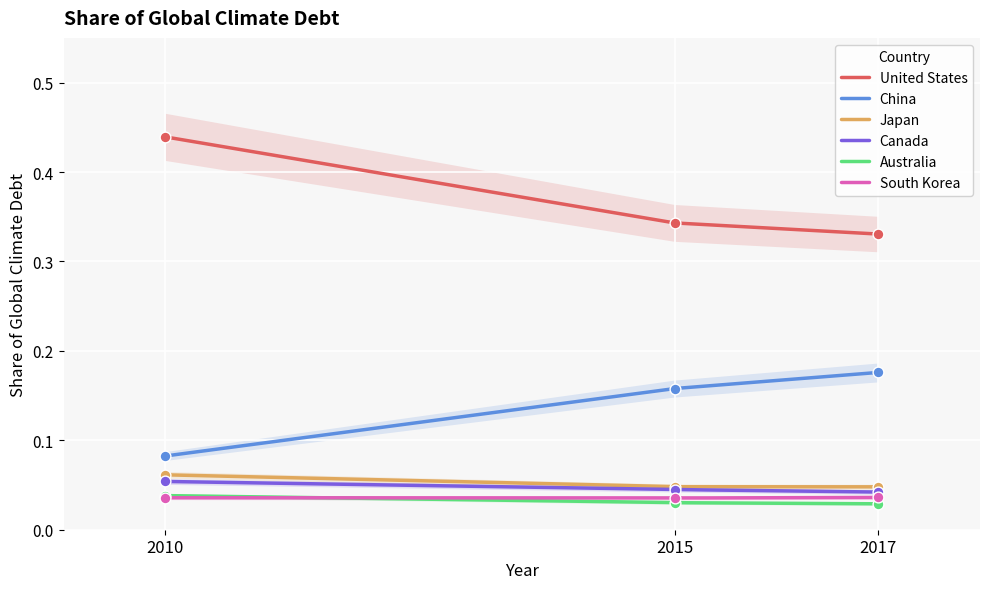

At how many categories does at least one series exceed 0?

3